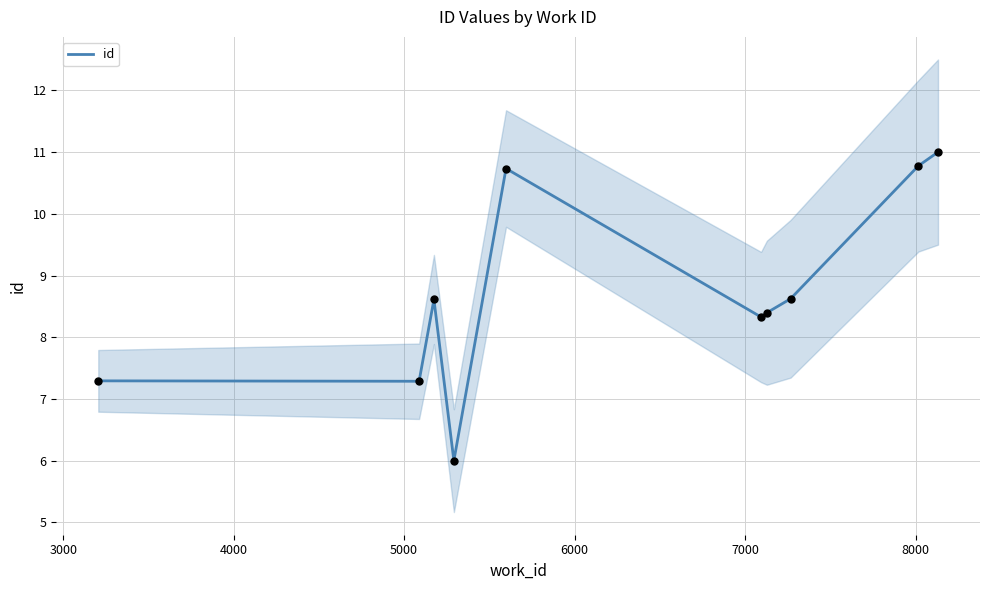

What is the highest value of the id series?

11.0